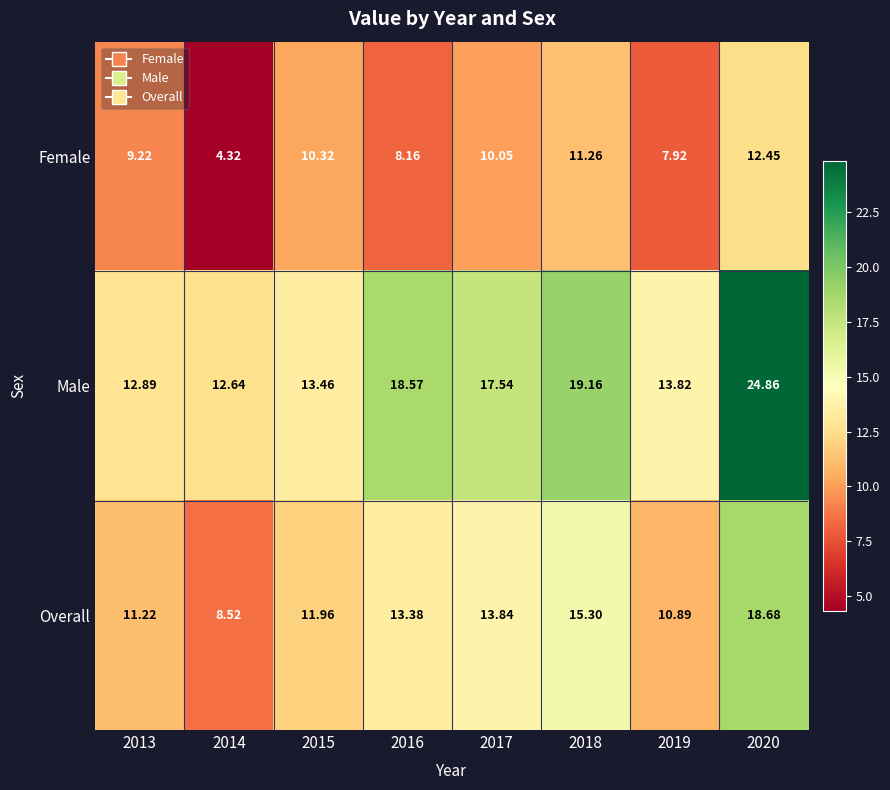

Between 2014 and 2017, which series saw the biggest shift?

Female